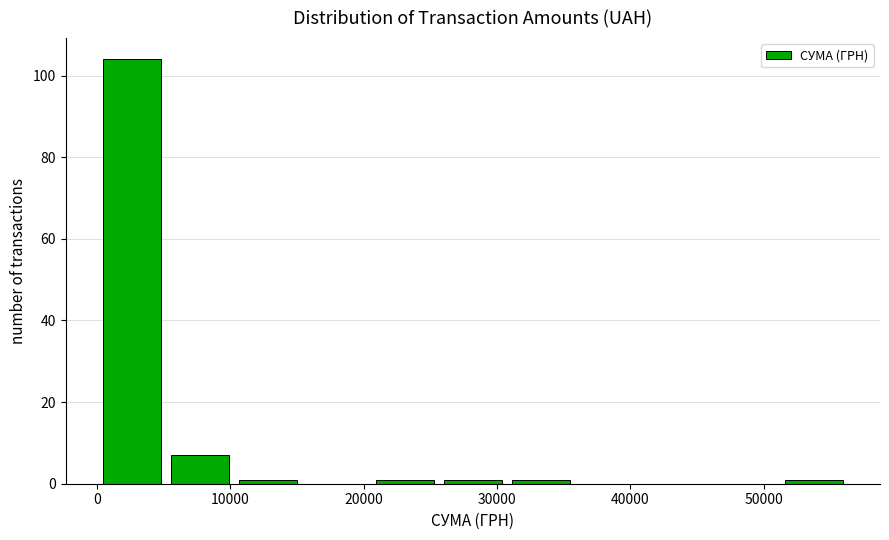

Which range on the x-axis has the tallest bar?

0 to 5000